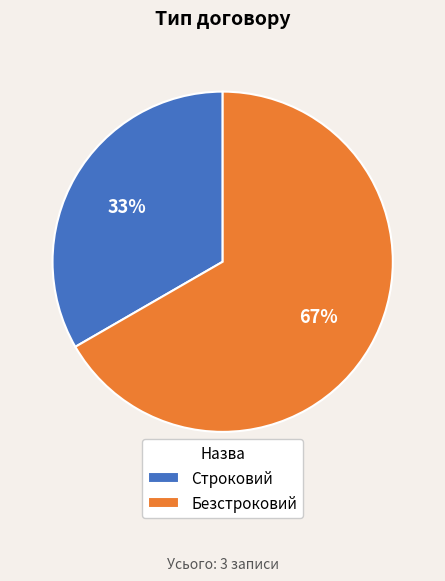

How many slices are in this pie chart?

2